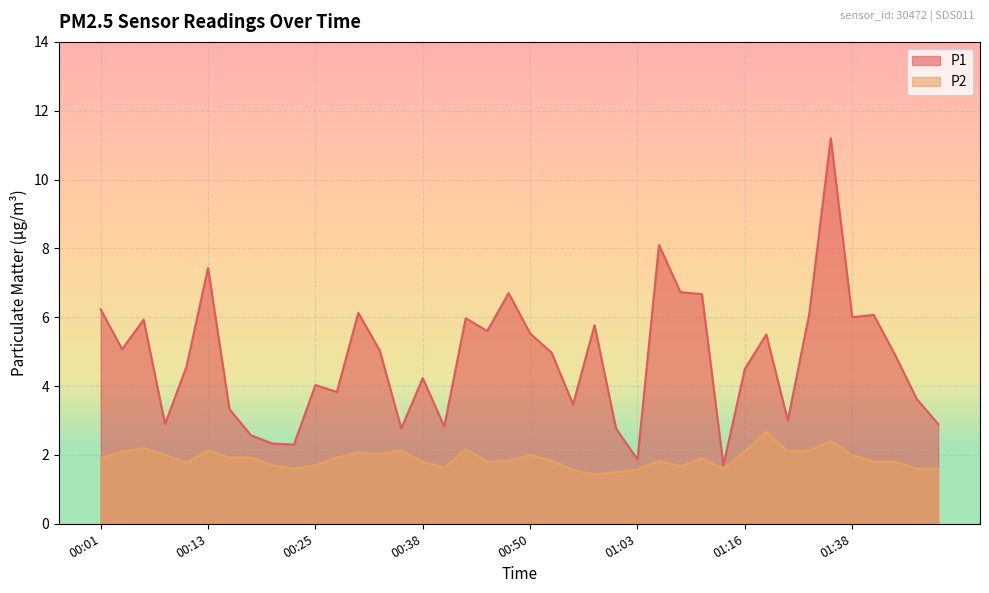

How many series are shown in this chart?

2